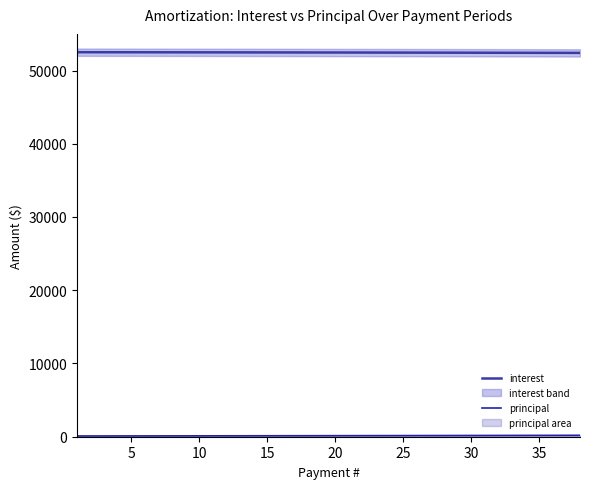

At how many categories does at least one series exceed 11766?

38